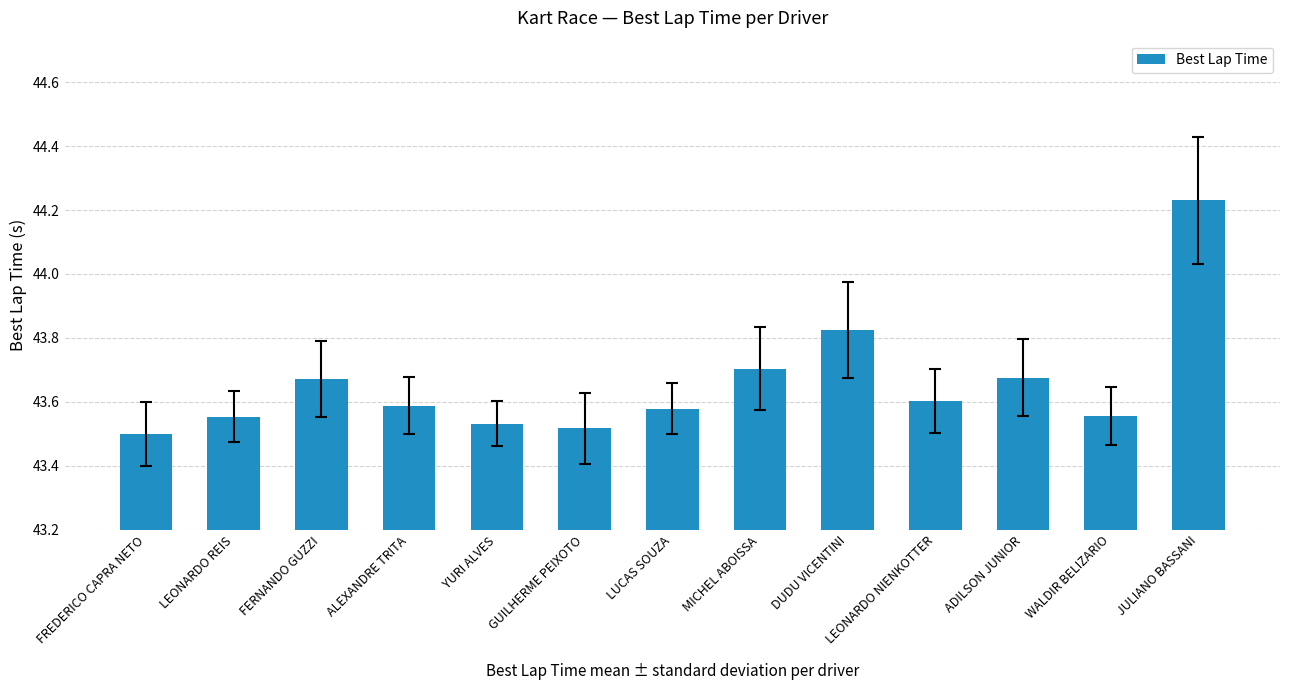

How many distinct data groups are displayed?

1